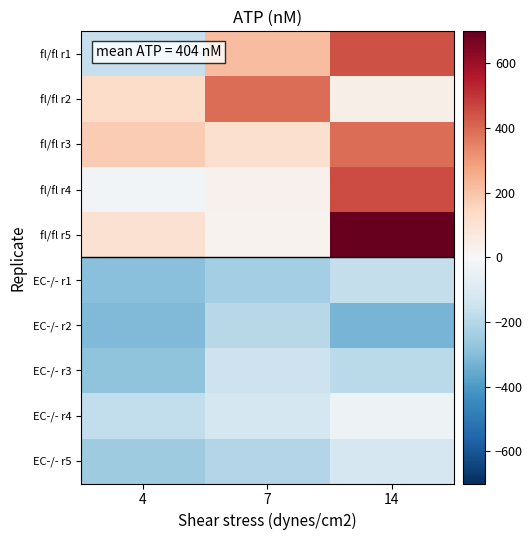

Reading left to right, what are all the values shown in this chart?

fl/fl r1: 4=-160.9	7=216.1	14=447.1
fl/fl r2: 4=128.1	7=389.1	14=43.1
fl/fl r3: 4=176.1	7=114.1	14=389.1
fl/fl r4: 4=-20.9	7=29.1	14=456.1
fl/fl r5: 4=107.1	7=22.1	14=699.1
EC-/- r1: 4=-290.9	7=-236.9	14=-168.9
EC-/- r2: 4=-305.9	7=-192.9	14=-323.9
EC-/- r3: 4=-283.9	7=-144.9	14=-188.9
EC-/- r4: 4=-173.9	7=-123.9	14=-32.9
EC-/- r5: 4=-245.9	7=-204.9	14=-114.9